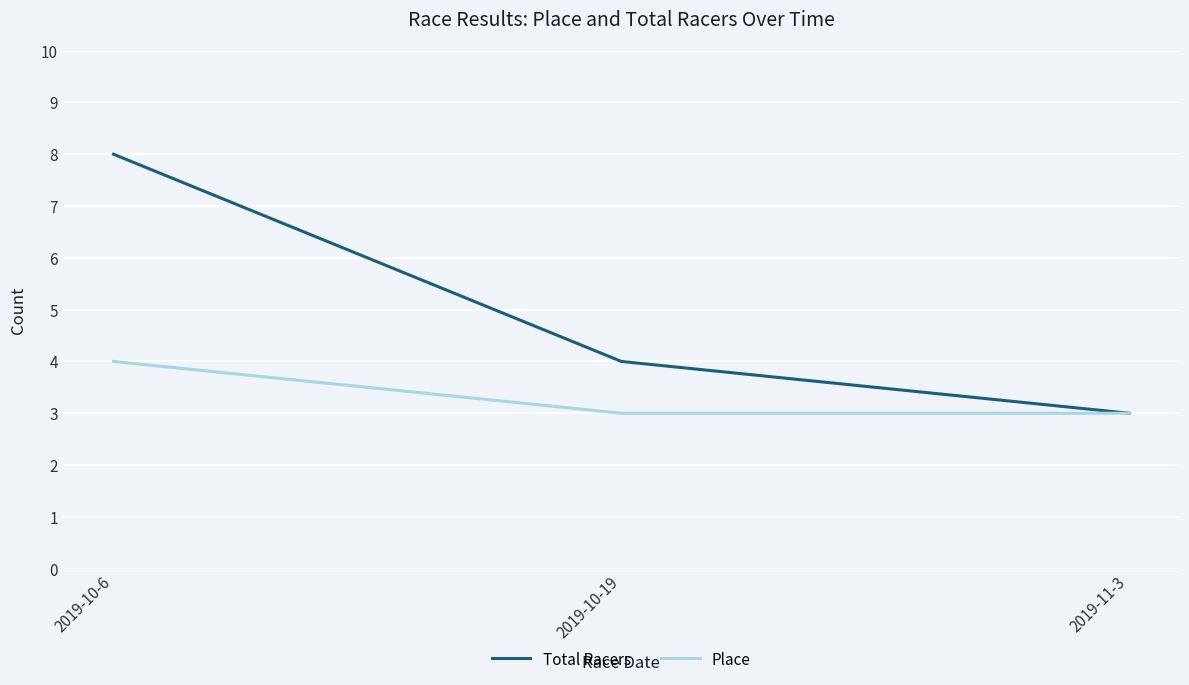

What position from the right is 2019-10-6?

3